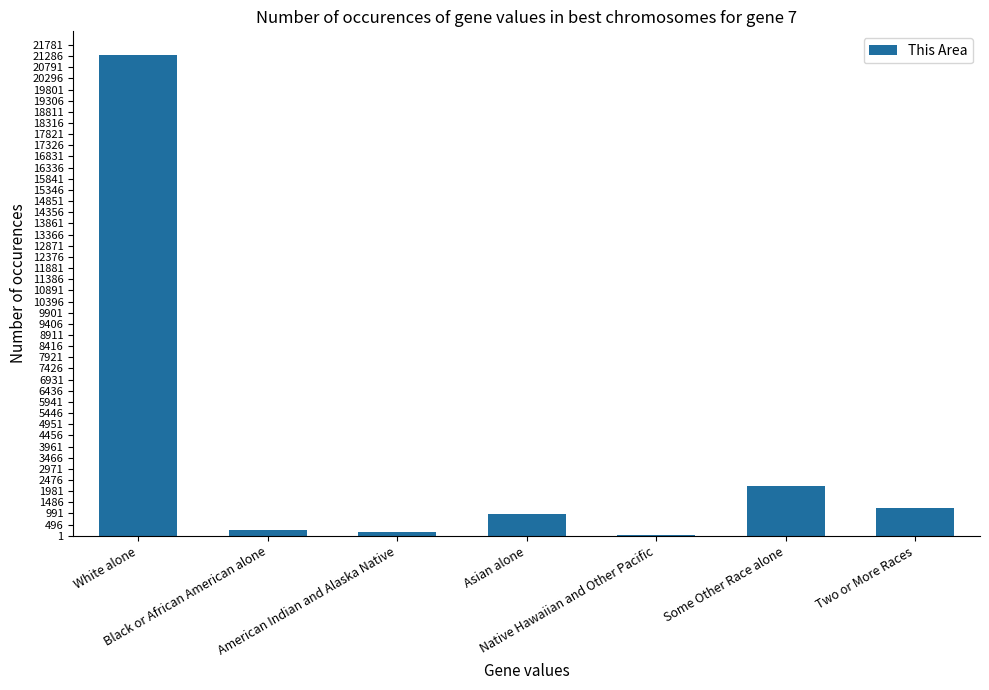

What is the difference between the values at Some Other Race alone and Asian alone?

1223